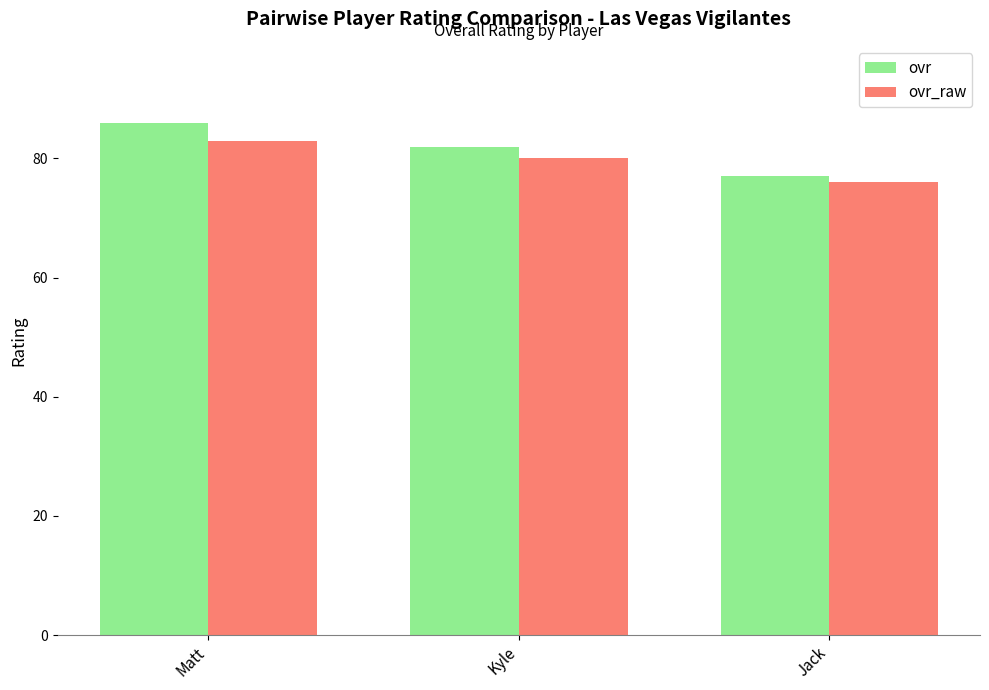

What is the sum of the ovr values at Kyle and Jack?

159